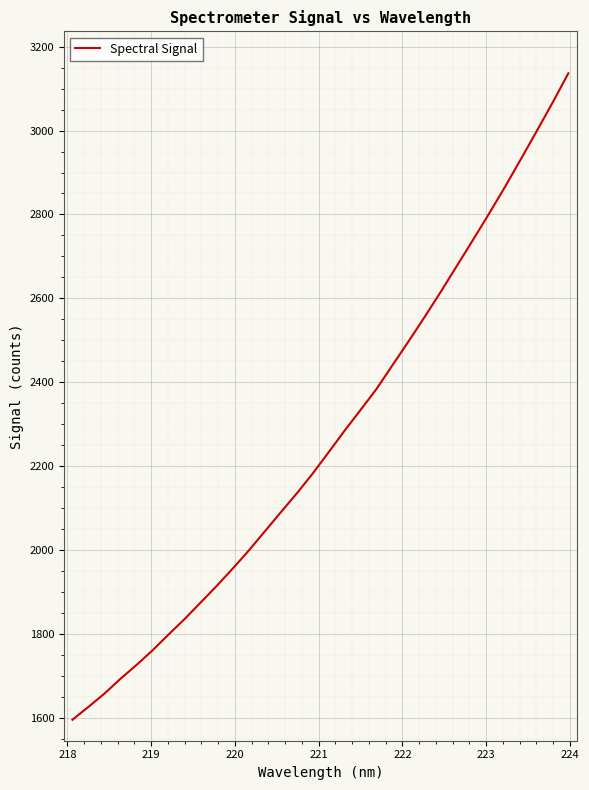

What is the minimum value shown in the chart?

1595.1